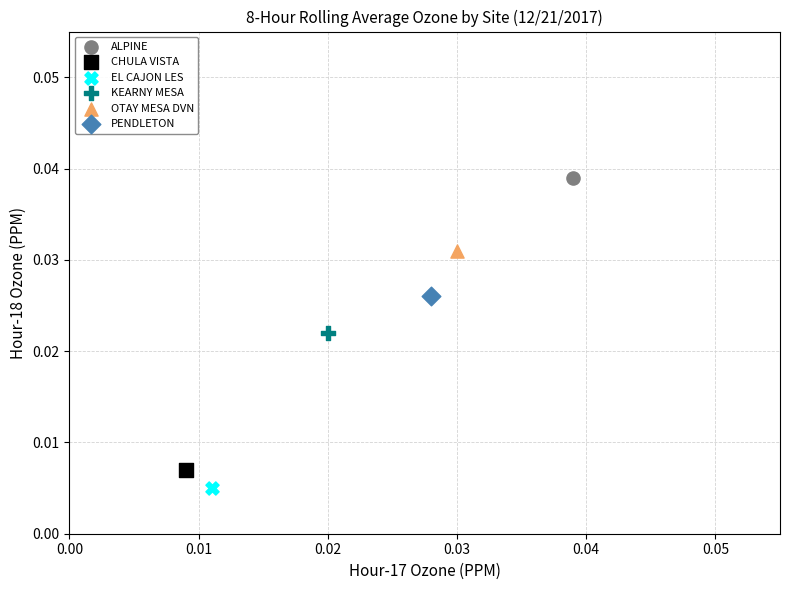

What are all the series names shown in the legend?

ALPINE, CHULA VISTA, EL CAJON LES, KEARNY MESA, OTAY MESA DVN, PENDLETON